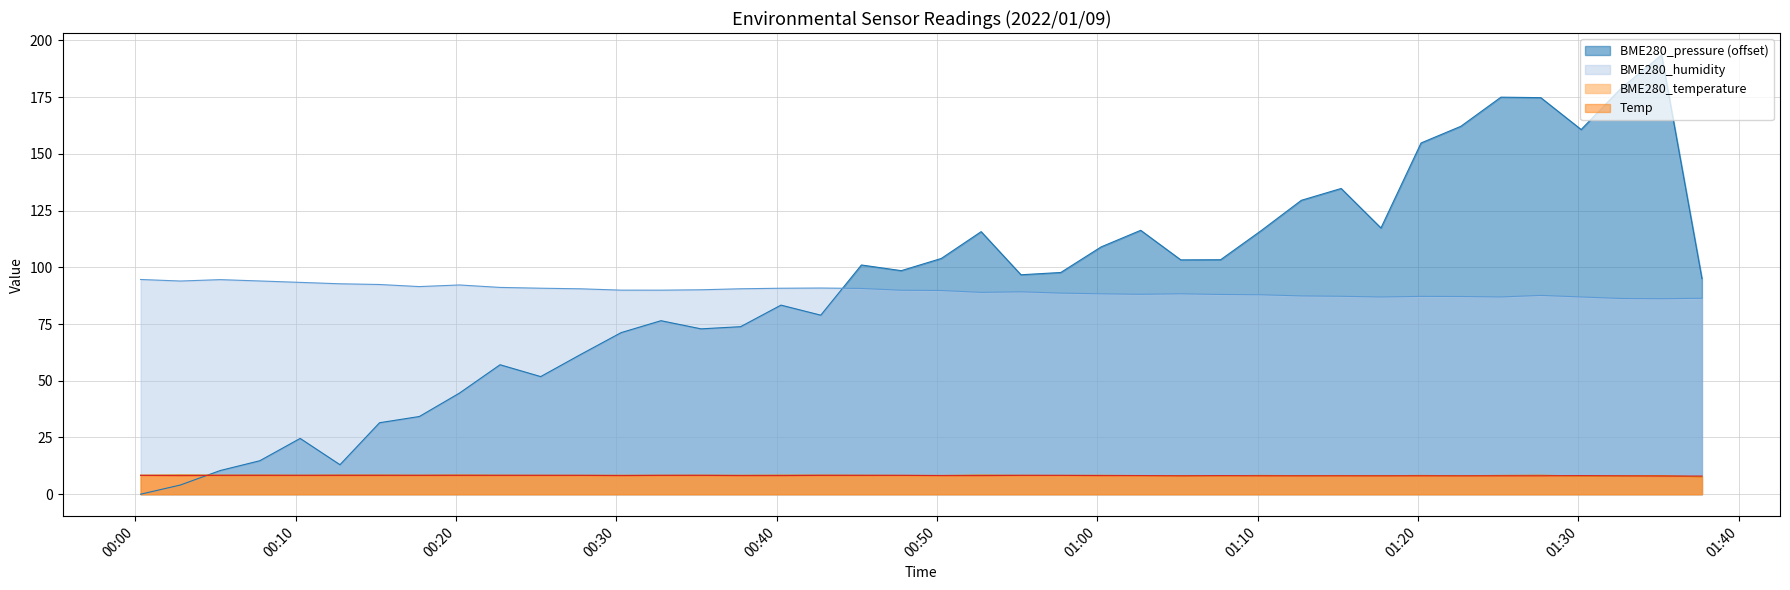

How many interior local peaks does the BME280_temperature series have?

12